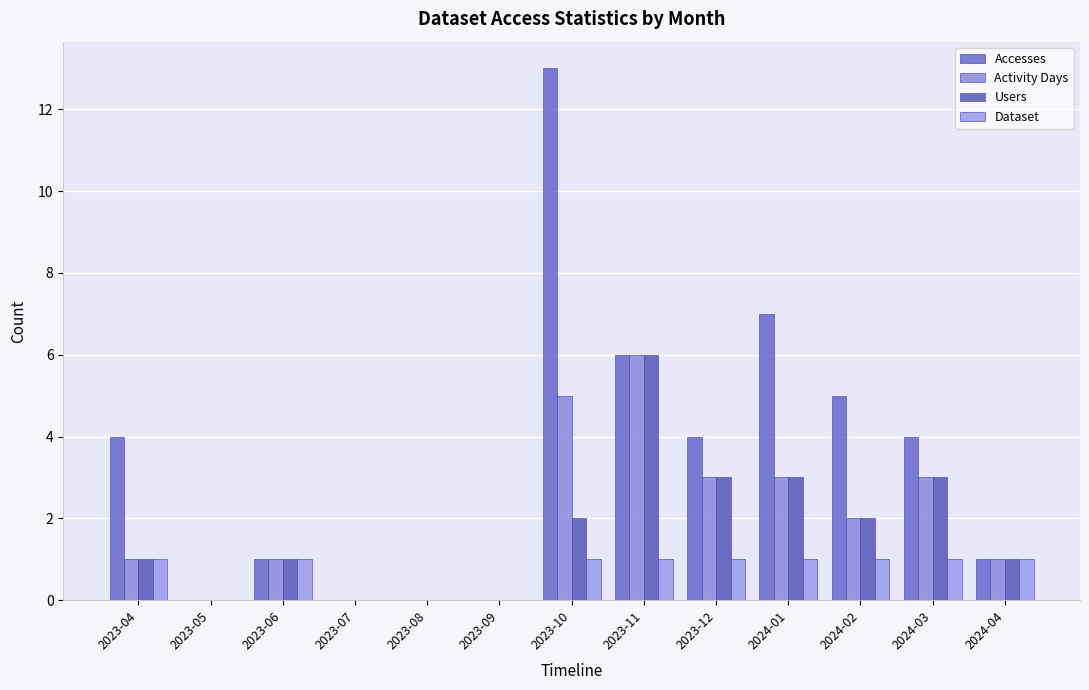

Does the chart contain stacked bars?

No